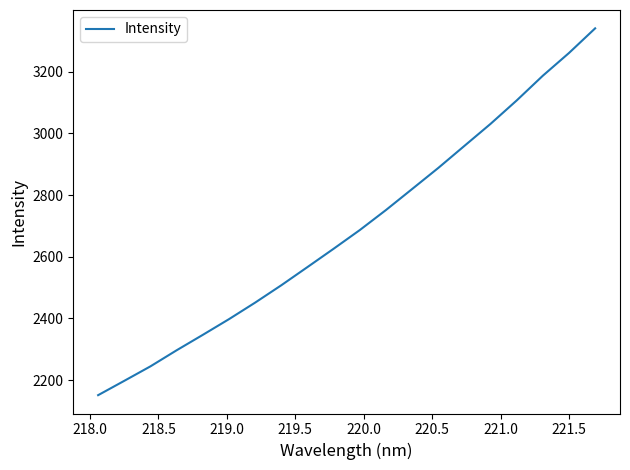

What is the minimum value shown in the chart?

2151.2